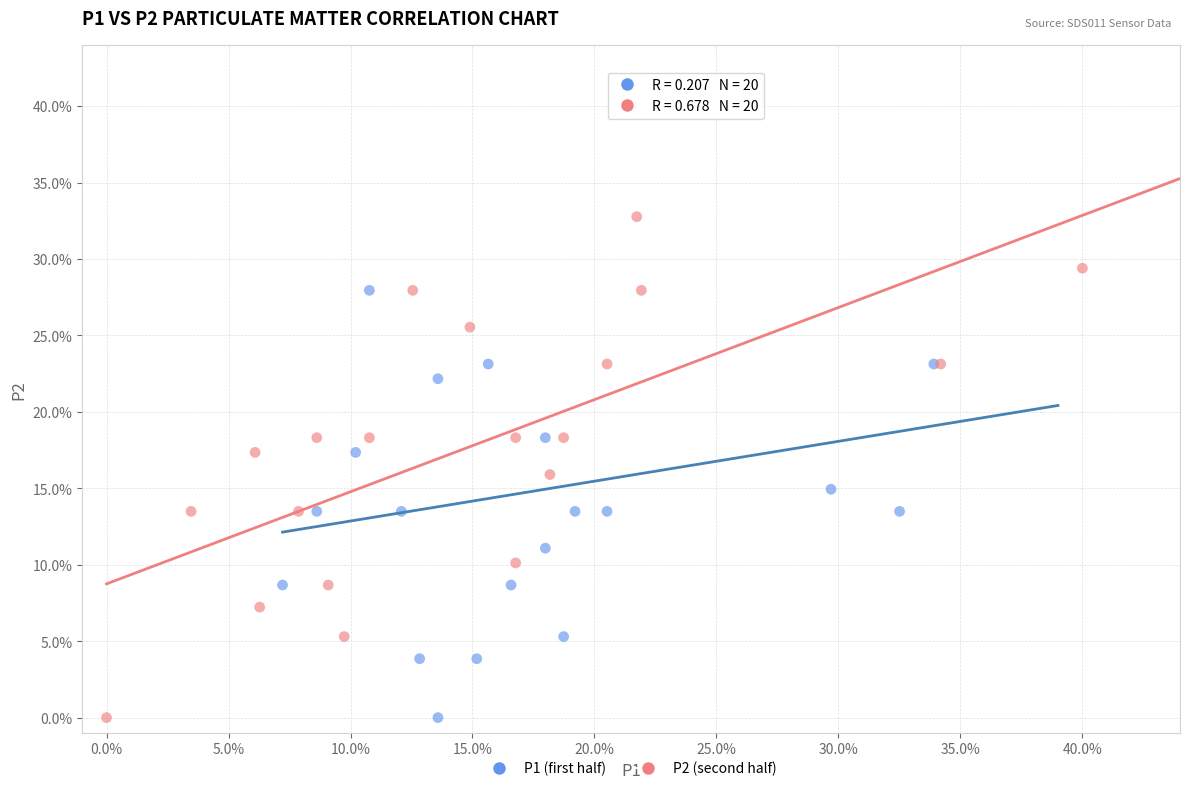

Which series has the largest Y range (max minus min)?

P1 (first half)